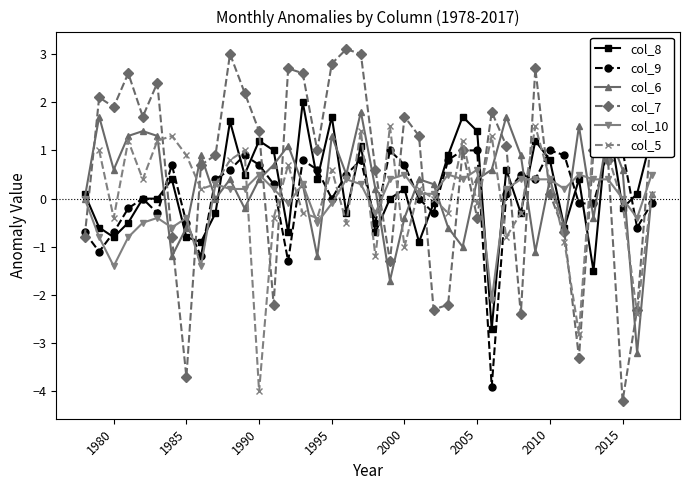

What is the minimum value for col_8?

-2.7